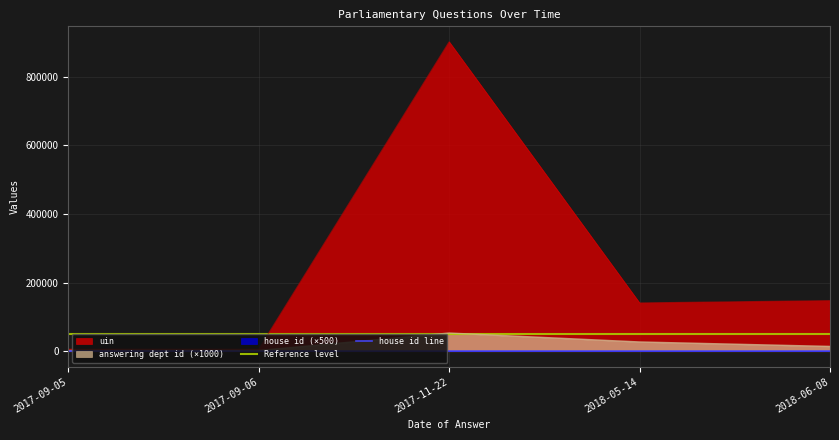

What is the spread (max minus min) of values at 2018-06-08?

147499